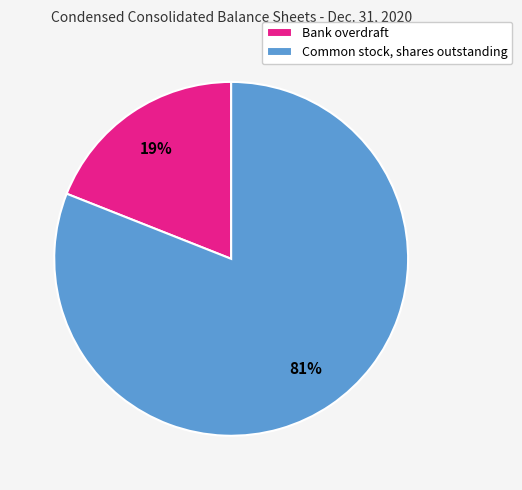

Which has a higher value, Common stock, shares outstanding or Bank overdraft?

Common stock, shares outstanding